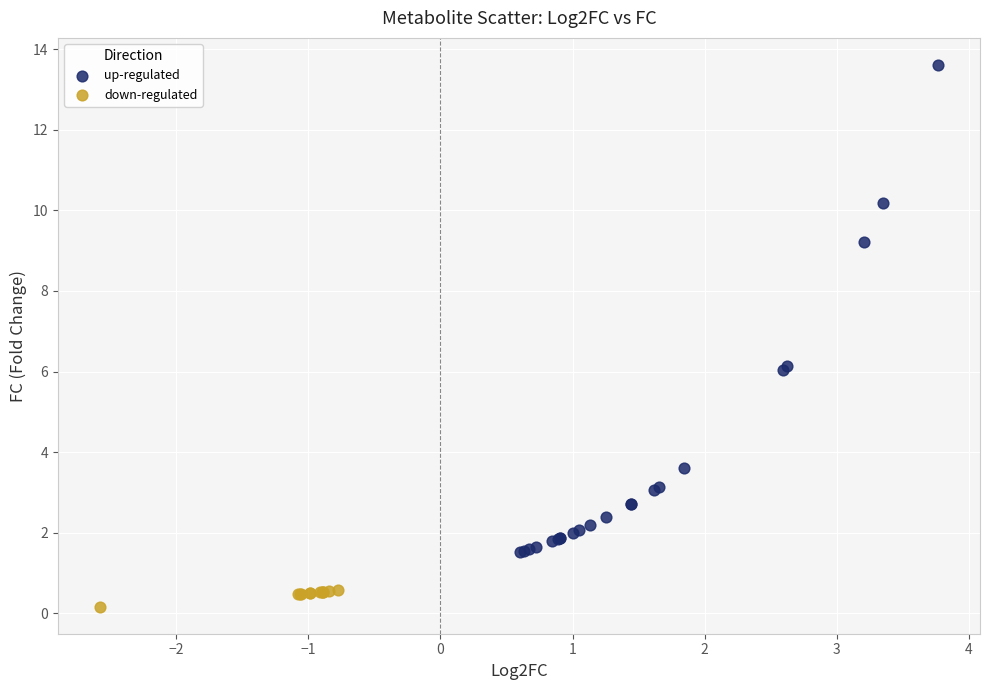

Which series reaches the minimum Y coordinate?

down-regulated